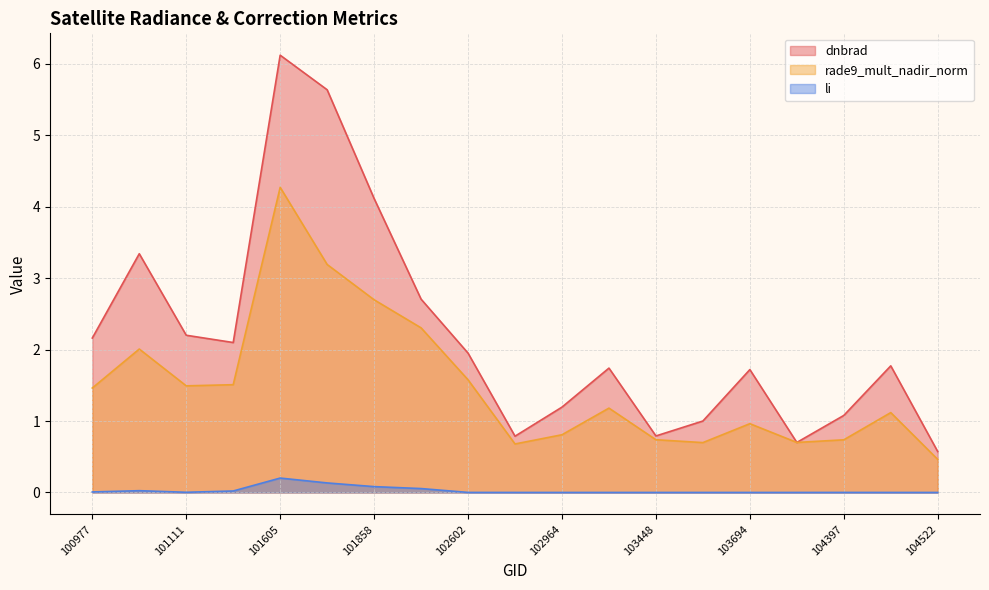

Is the value of li at 104397 greater than the value of rade9_mult_nadir_norm at 103694?

No